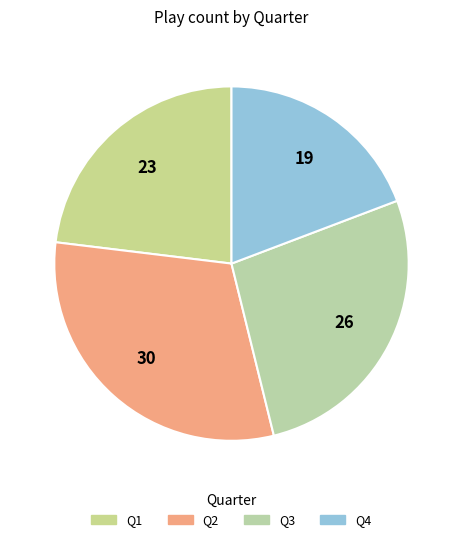

Does Q2 account for over 50% of the chart?

No